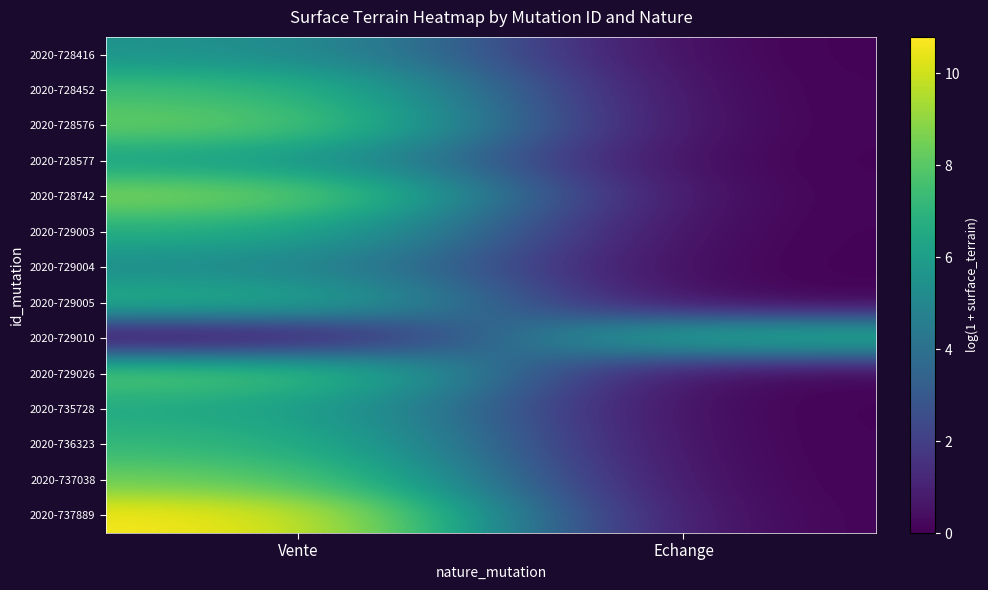

Reading right to left, extract all data points from this chart.

2020-728416: Echange=0.0	Vente=5.6
2020-728452: Echange=0.0	Vente=7.5
2020-728576: Echange=0.0	Vente=8.4
2020-728577: Echange=0.0	Vente=6.2
2020-728742: Echange=0.0	Vente=8.9
2020-729003: Echange=0.0	Vente=6.8
2020-729004: Echange=0.0	Vente=5.3
2020-729005: Echange=0.0	Vente=7.0
2020-729010: Echange=7.1	Vente=0.0
2020-729026: Echange=0.0	Vente=8.1
2020-735728: Echange=0.0	Vente=6.6
2020-736323: Echange=0.0	Vente=7.3
2020-737038: Echange=0.0	Vente=8.4
2020-737889: Echange=0.0	Vente=10.8